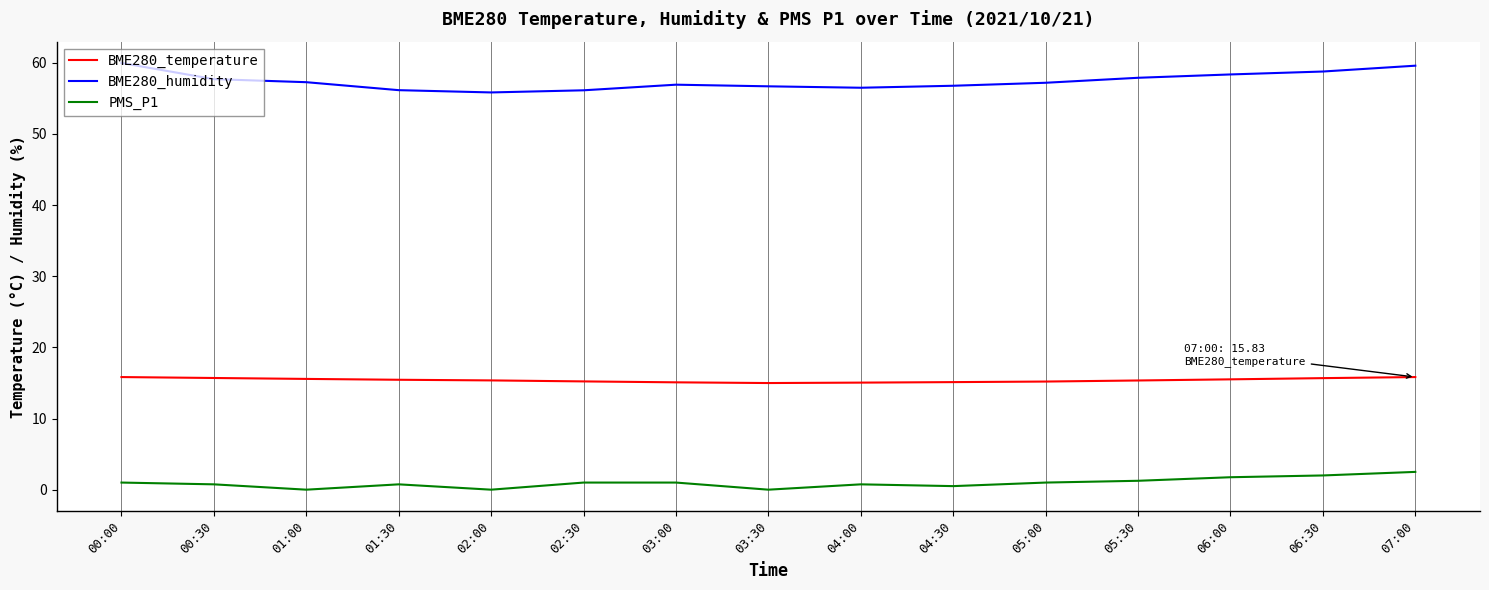

What is the lowest value of the BME280_humidity series?

55.8